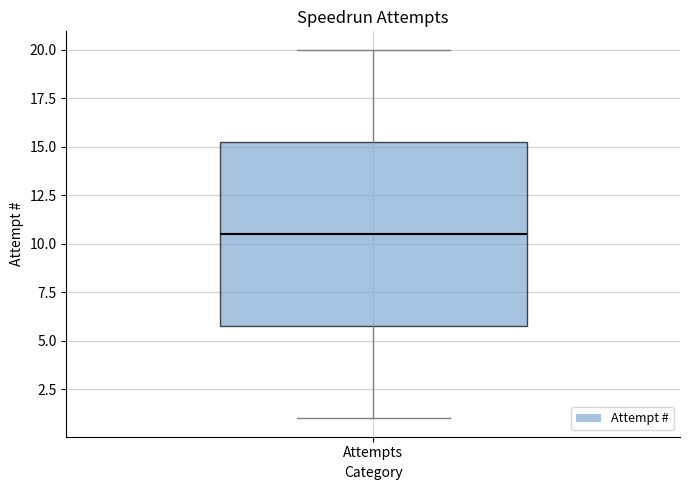

Transcribe this box plot: give where the median line is, the range the box spans, and where the two whiskers end, as read against the y-axis. The values are not printed on the chart, so give them approximately, as read against the axis.

median 10.5, box 6.0 to 15.5, whiskers 1.0 to 20.0